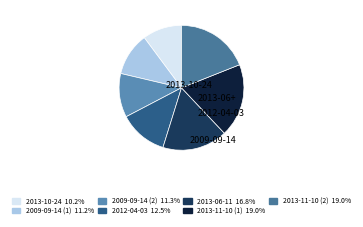

Does any single category account for the majority?

No